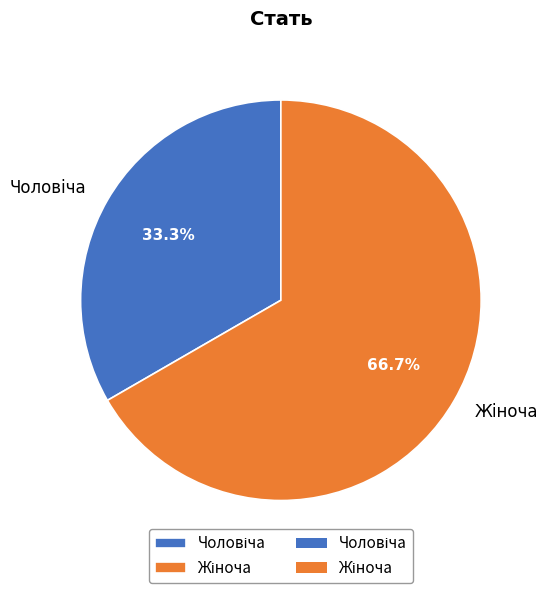

How many slices are in this pie chart?

2